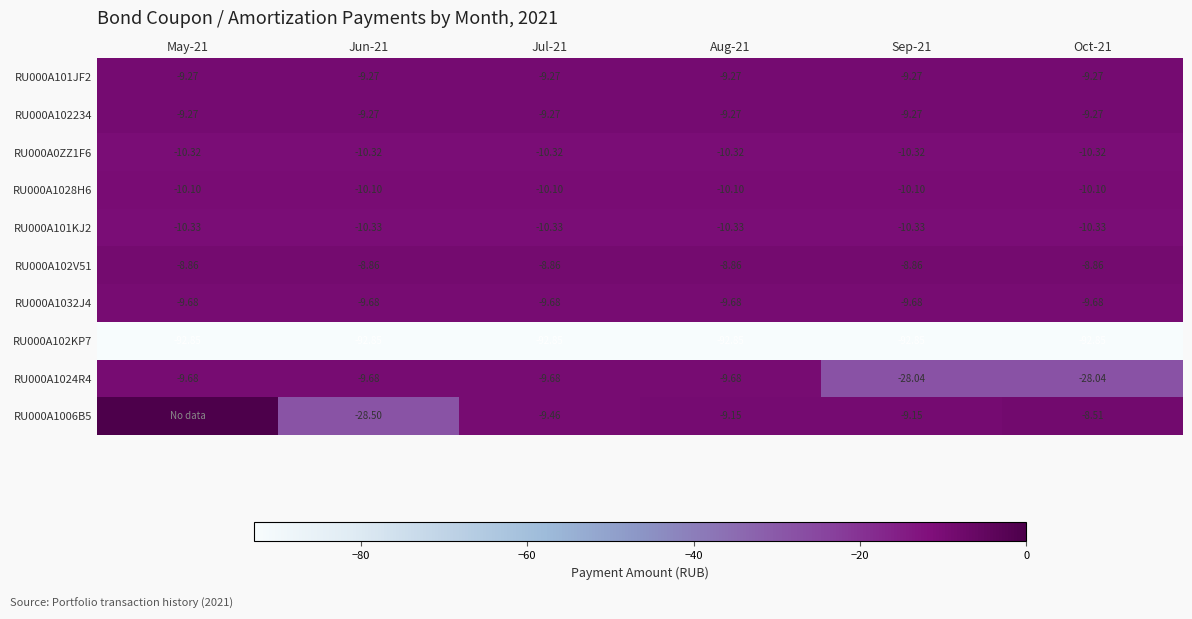

Is the value of RU000A1024R4 at Jun-21 greater than the value of RU000A102234 at Jul-21?

No